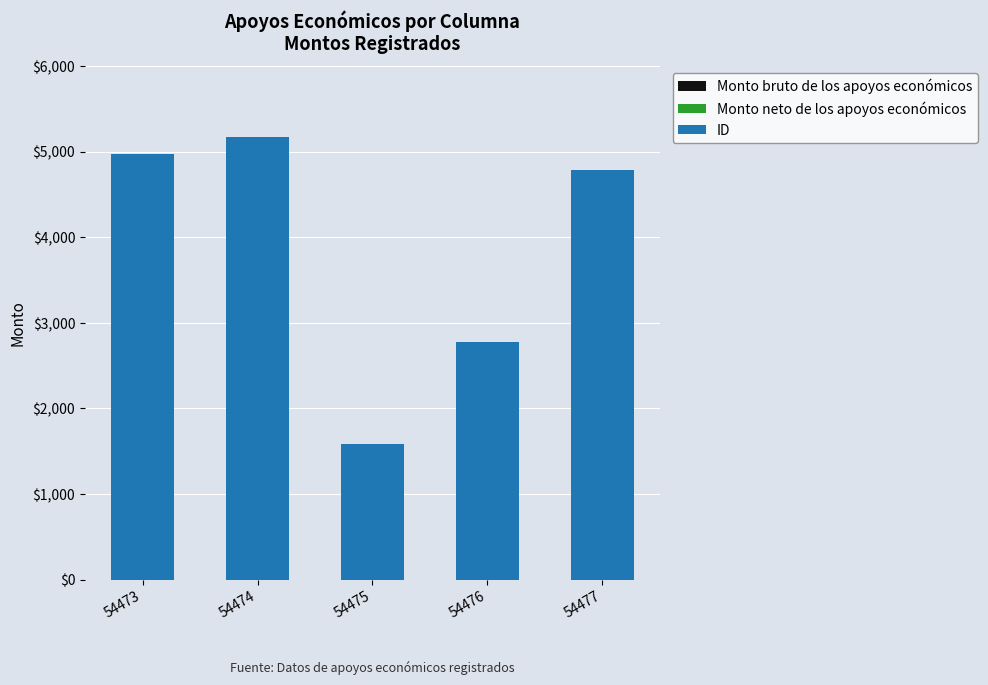

Rank the categories by value from lowest to highest.

54475, 54476, 54477, 54473, 54474